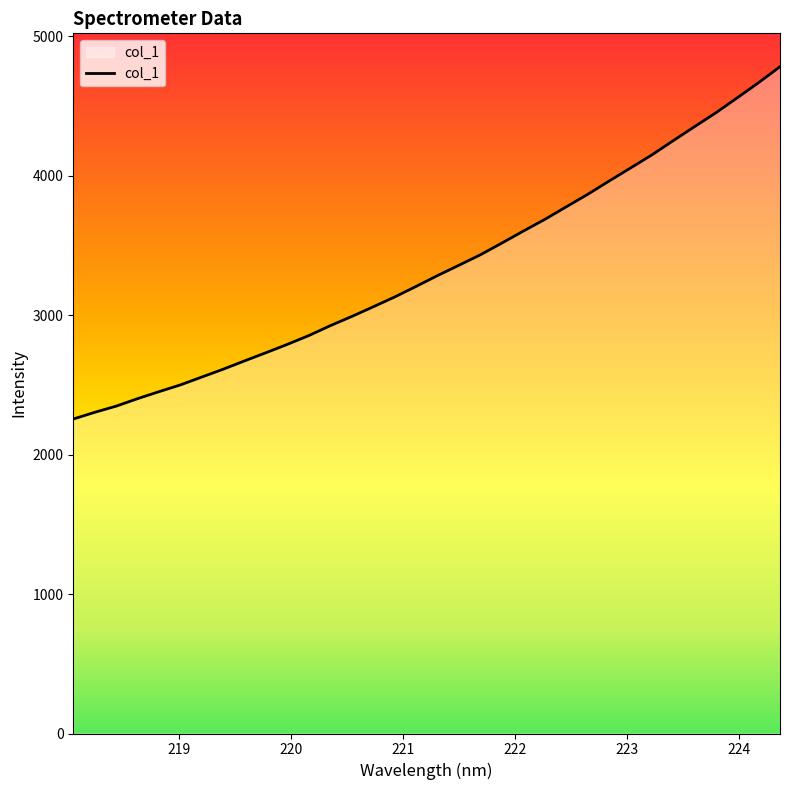

What is the greatest value displayed?

4782.7